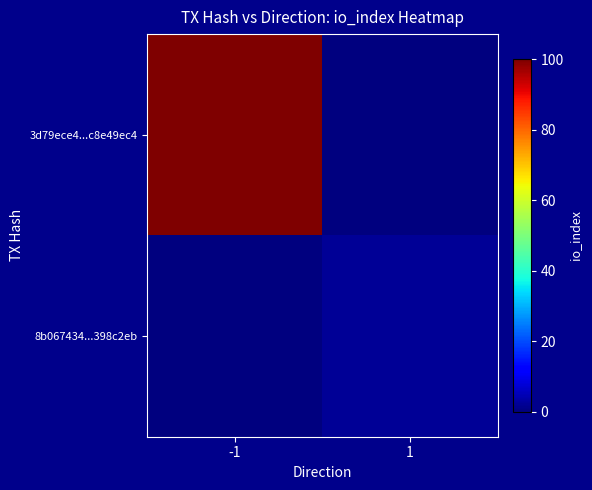

Which category has the highest value across all series?

-1